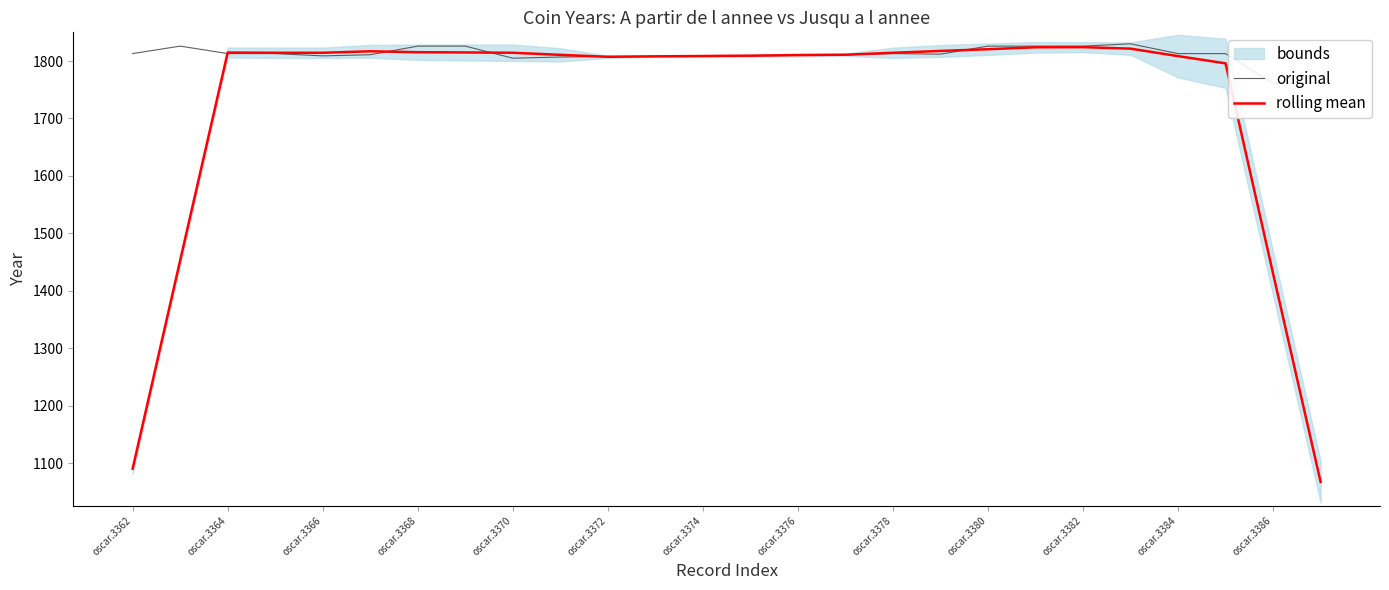

Is it true that rolling mean equals 540.5 at oscar.3366?

False